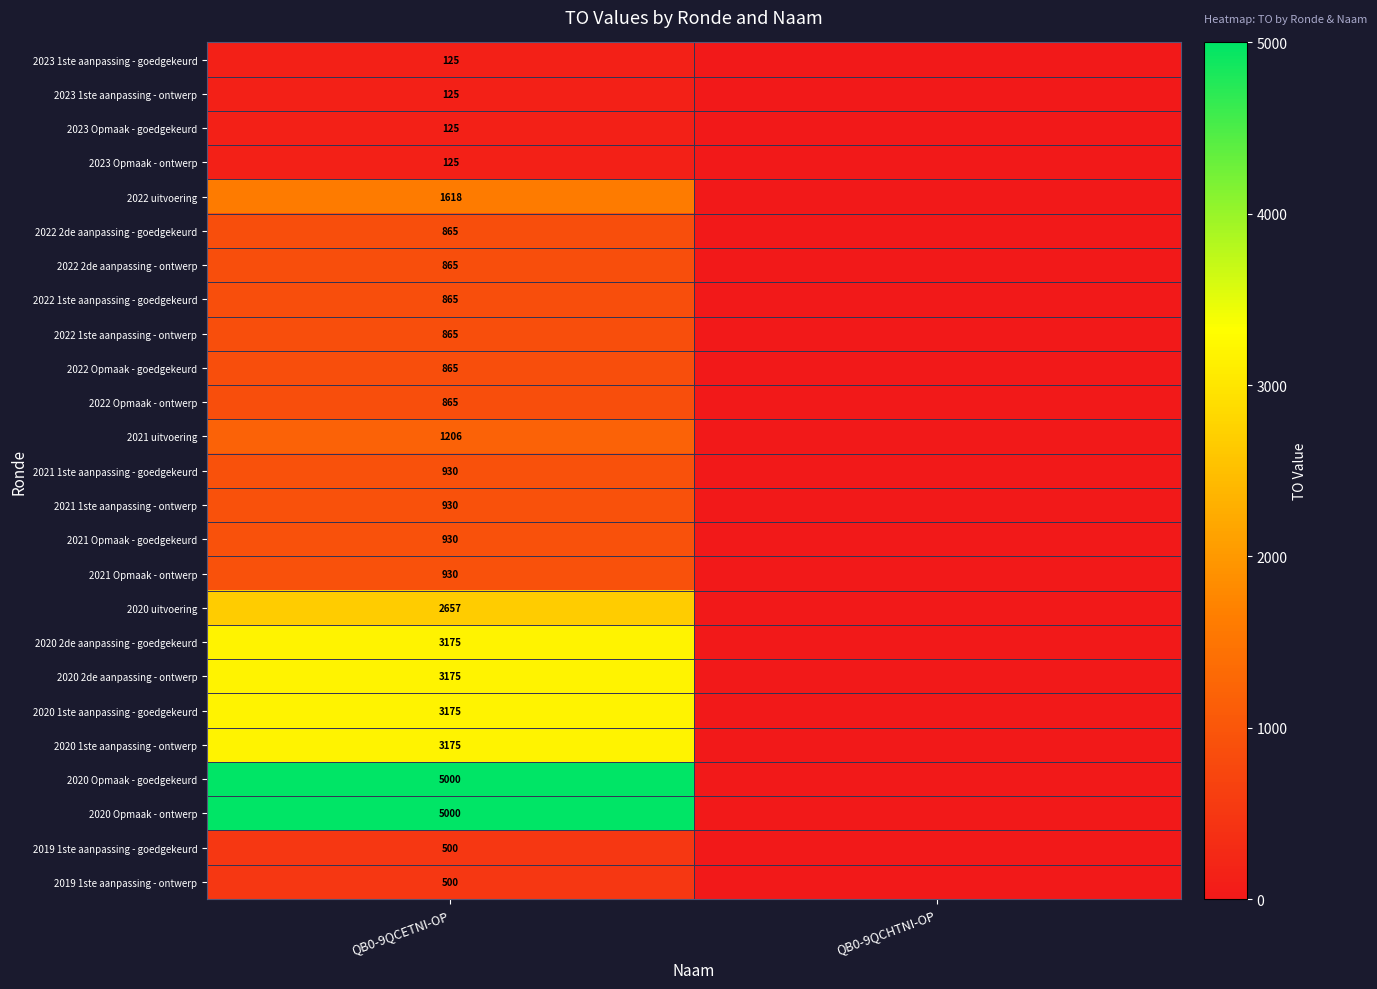

What is the spread (max minus min) of values at QB0-9QCETNI-OP?

4875